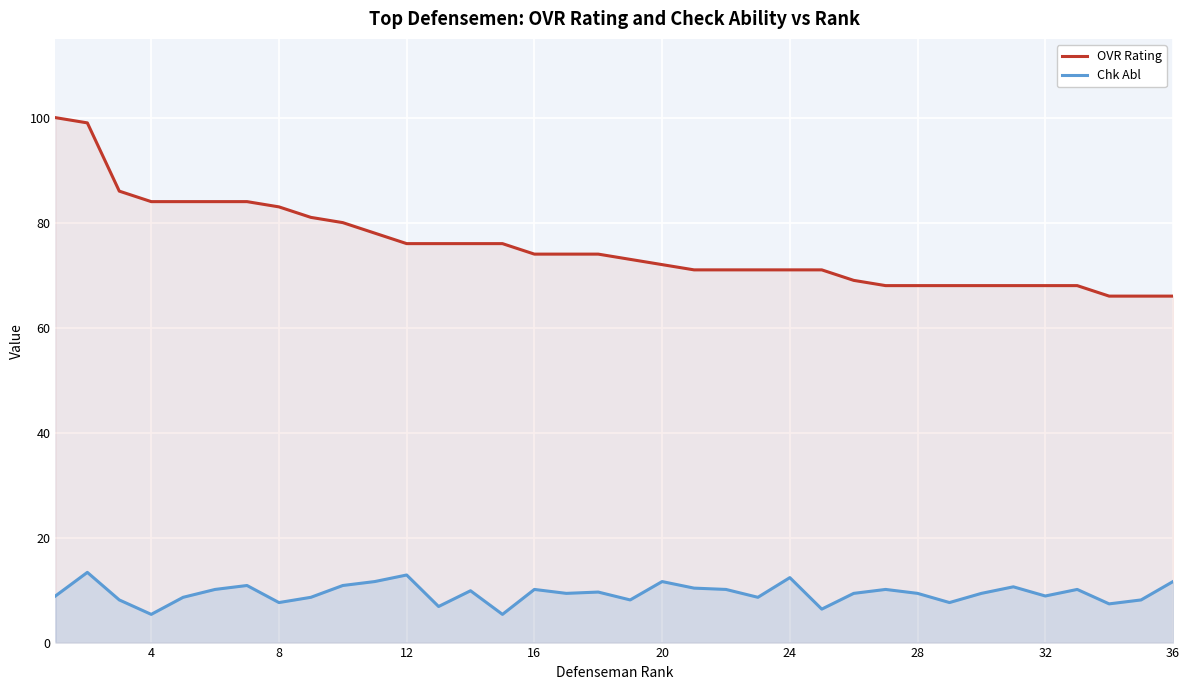

What is the difference between the second highest and second lowest values in the Chk Abl series?

7.5